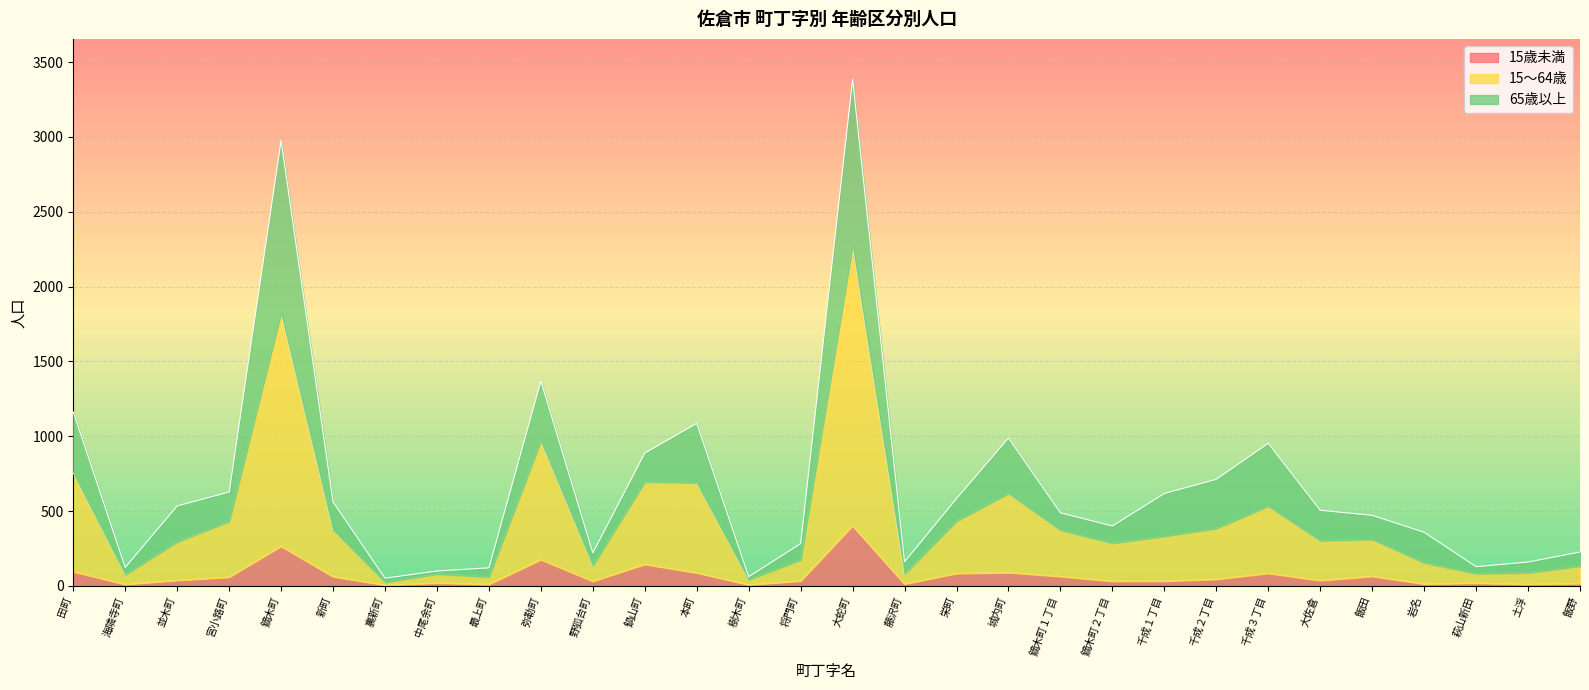

Is it true that 15歳未満 equals 129 at 大蛇町?

False